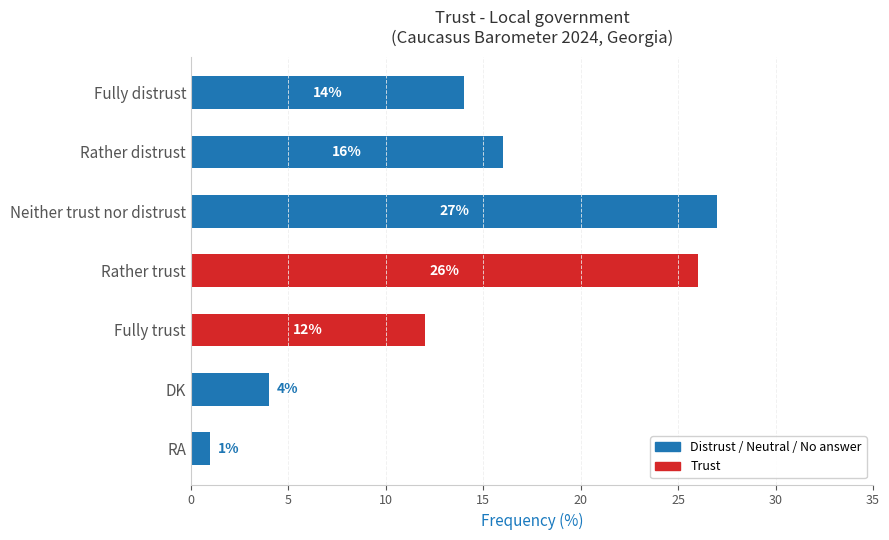

What is the maximum value shown in the chart?

27